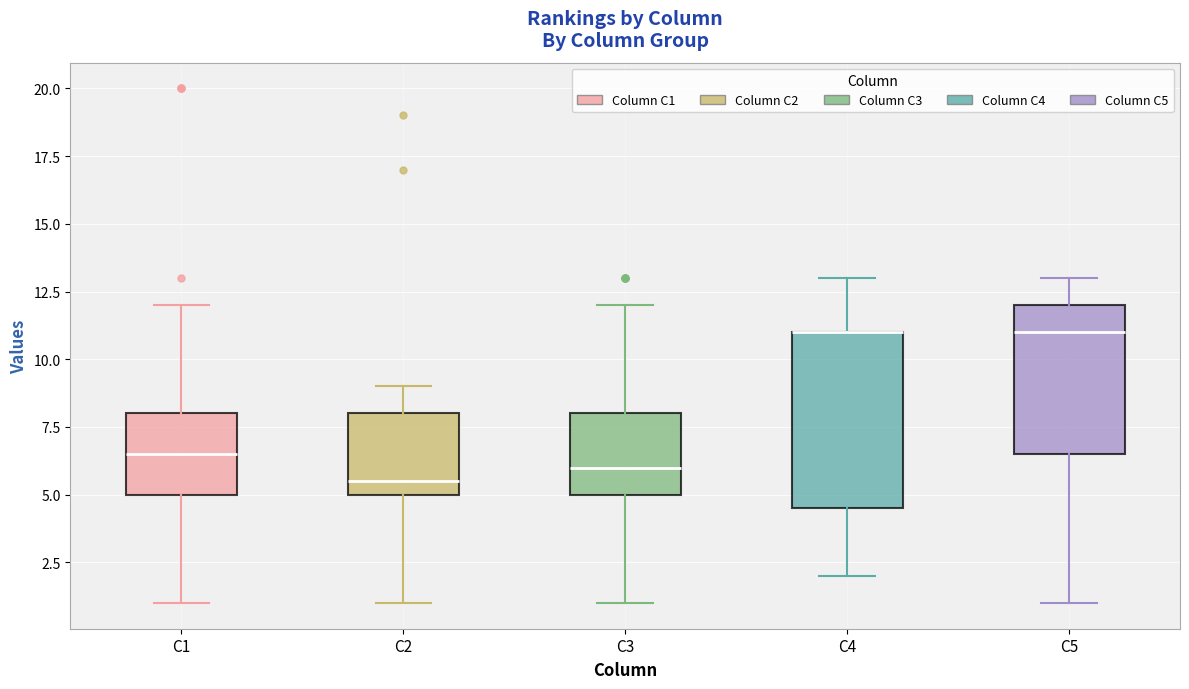

Reading left to right, read every box against the y-axis: the position of its median line, the range the box covers, and the ends of its whiskers. The values are not printed on the chart, so give them approximately, as read against the axis.

C1: median 6.5, box 5.0 to 8.0, whiskers 1.0 to 12.0
C2: median 5.5, box 5.0 to 8.0, whiskers 1.0 to 9.0
C3: median 6.0, box 5.0 to 8.0, whiskers 1.0 to 12.0
C4: median 11.0 (drawn on the box's upper edge), box 4.5 to 11.0, whiskers 2.0 to 13.0
C5: median 11.0, box 6.5 to 12.0, whiskers 1.0 to 13.0